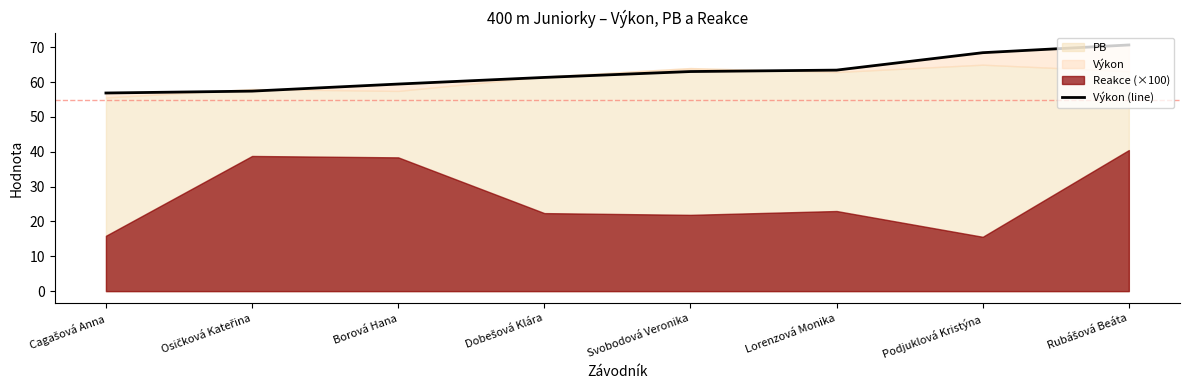

What position from the right is Borová Hana?

6